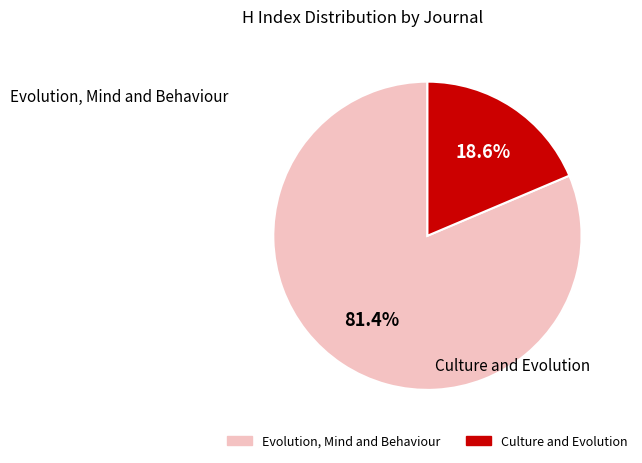

Count the number of slices in the pie.

2